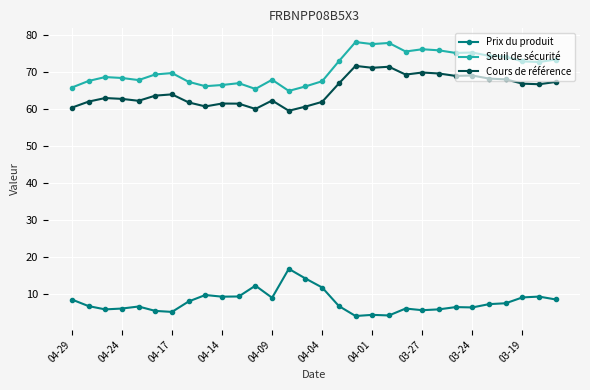

List the series in order of their peak value, highest first.

Seuil de sécurité, Cours de référence, Prix du produit